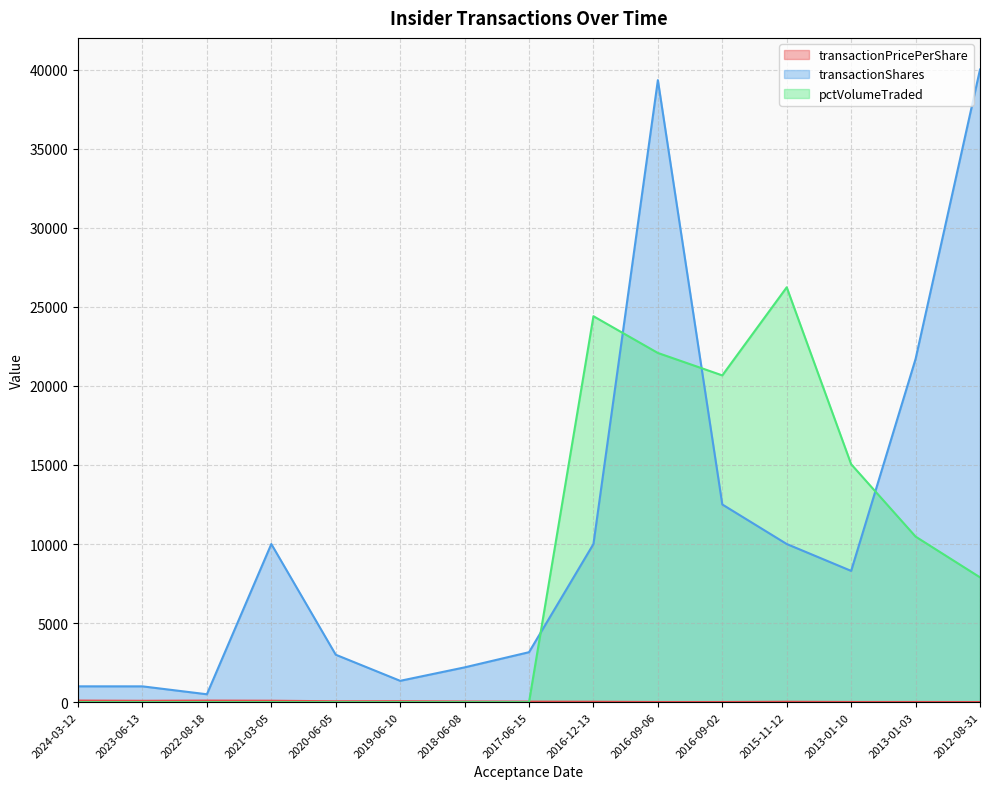

Read the transactionPricePerShare value at 2022-08-18.

99.4